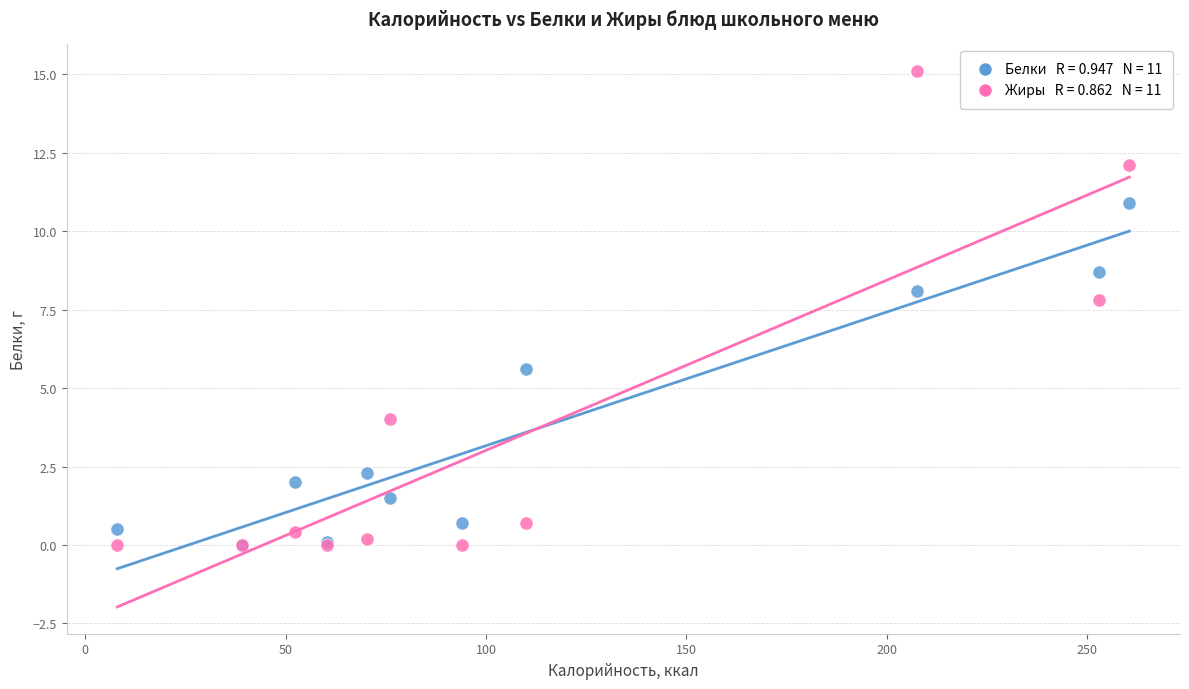

Across all series, what Y value is closest to 7?

7.8